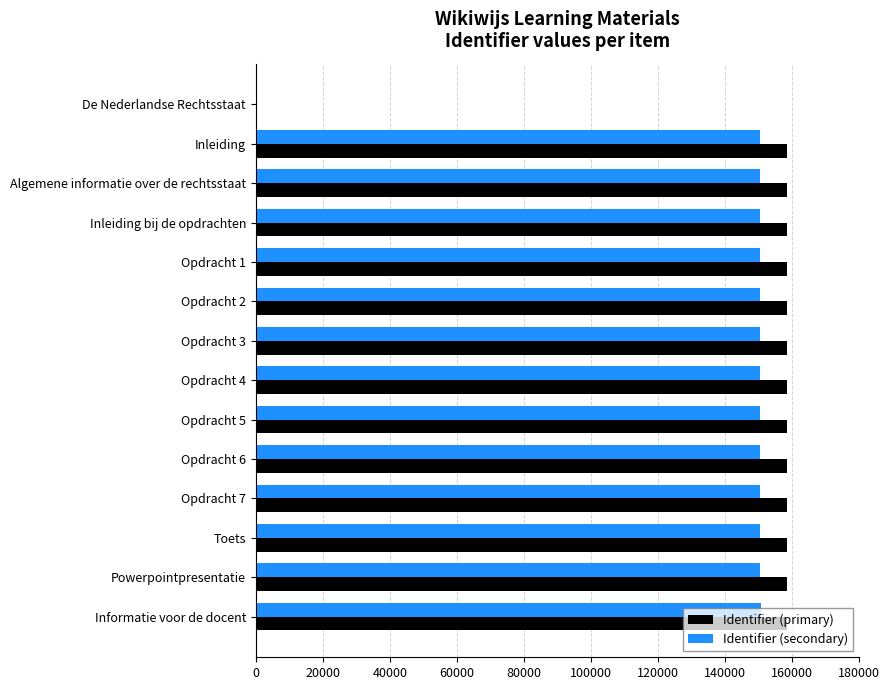

What is the greatest value displayed?

158534.0